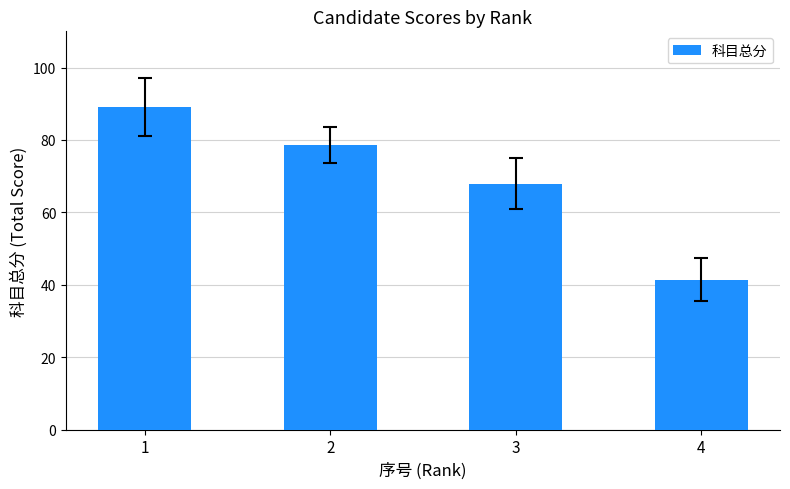

At which label does the data first exceed 78?

1